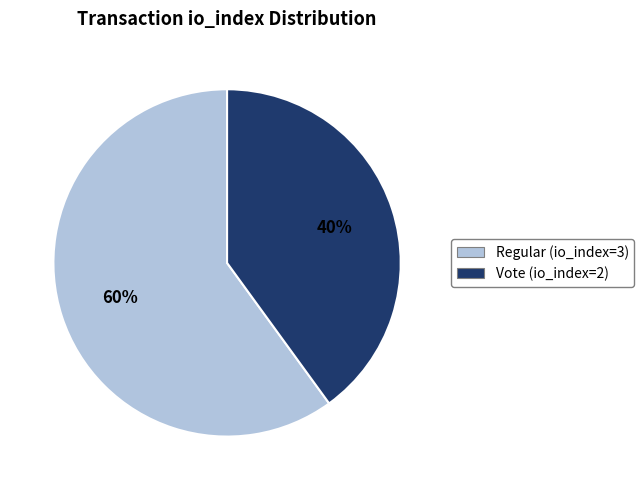

To the nearest percent, what percentage of the pie is Vote (io_index=2)?

40%